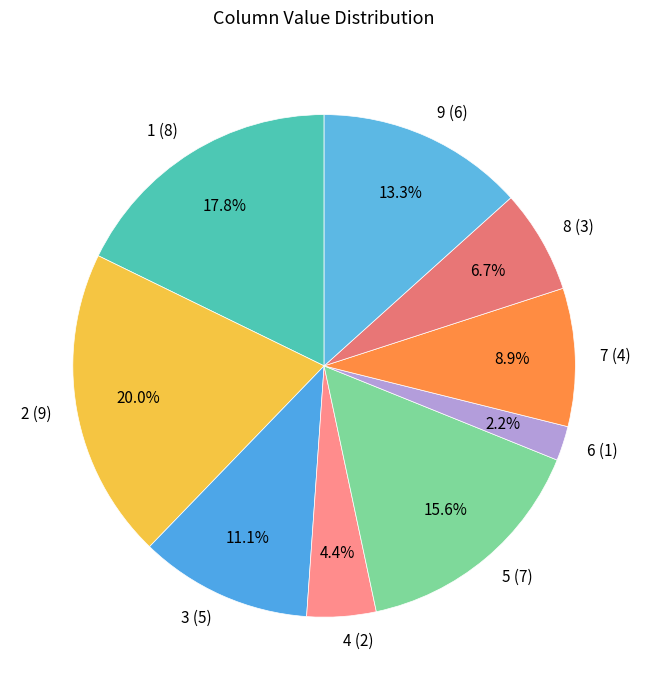

Is it true that 7 is 18% of the pie?

False